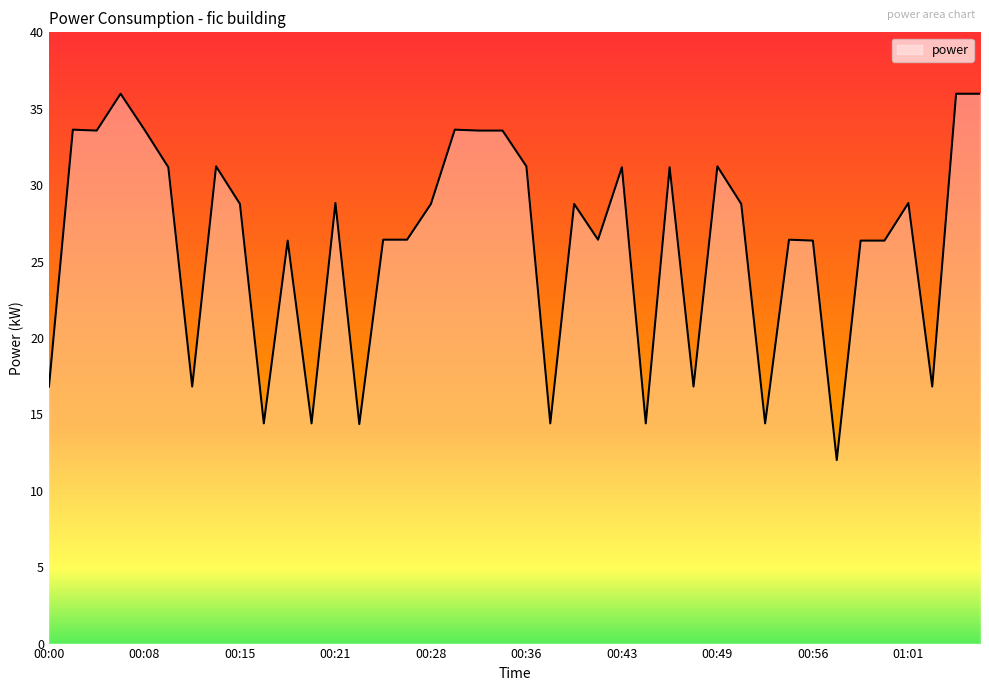

What is the average value?

26.2